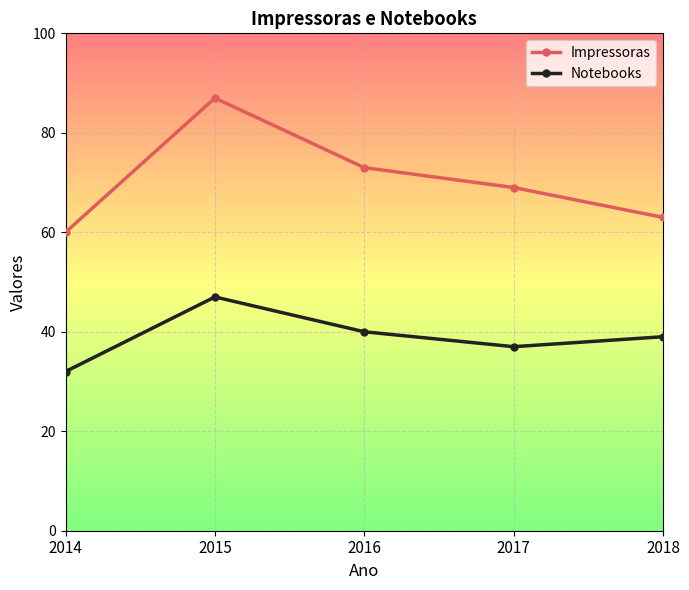

Which category has the lowest value in the Impressoras series?

2014